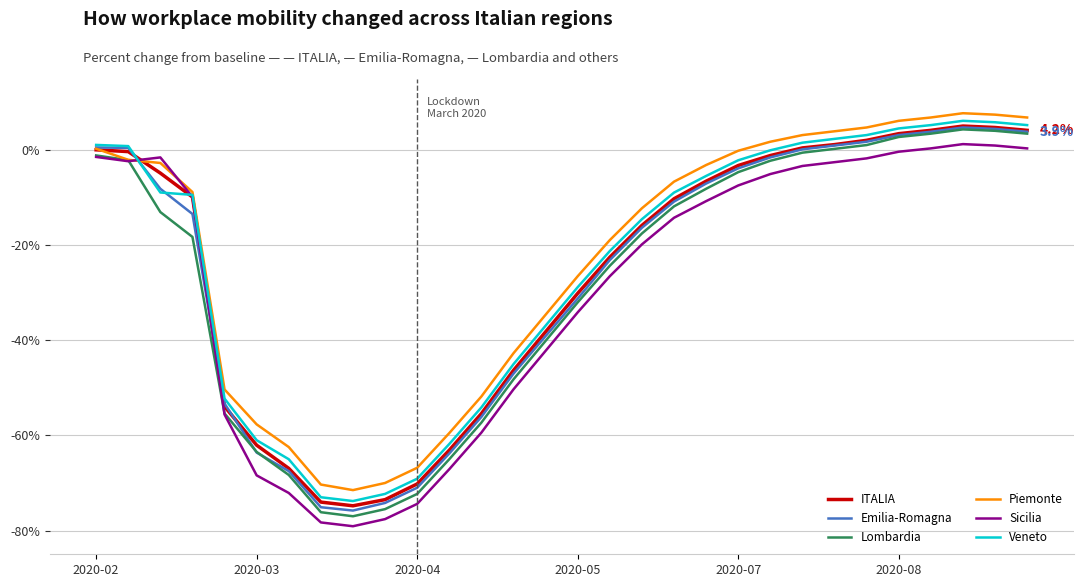

What is the highest value of the Emilia-Romagna series?

4.8